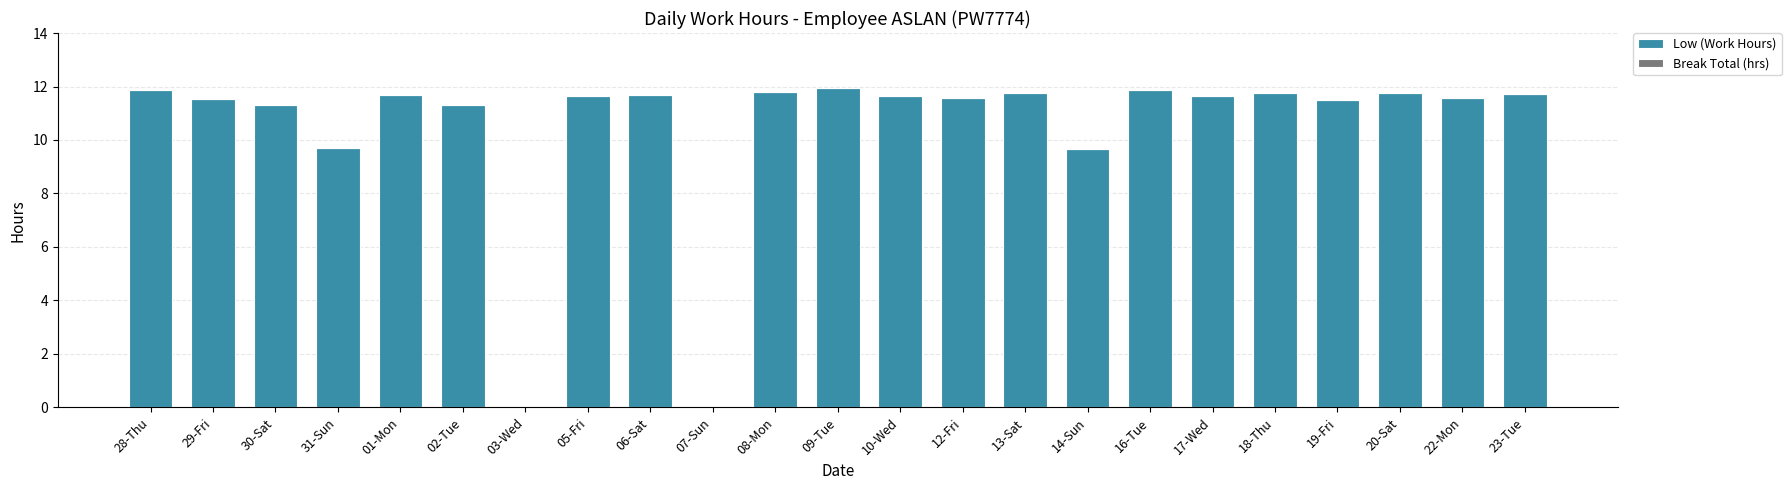

What is the sum of all values?

240.9